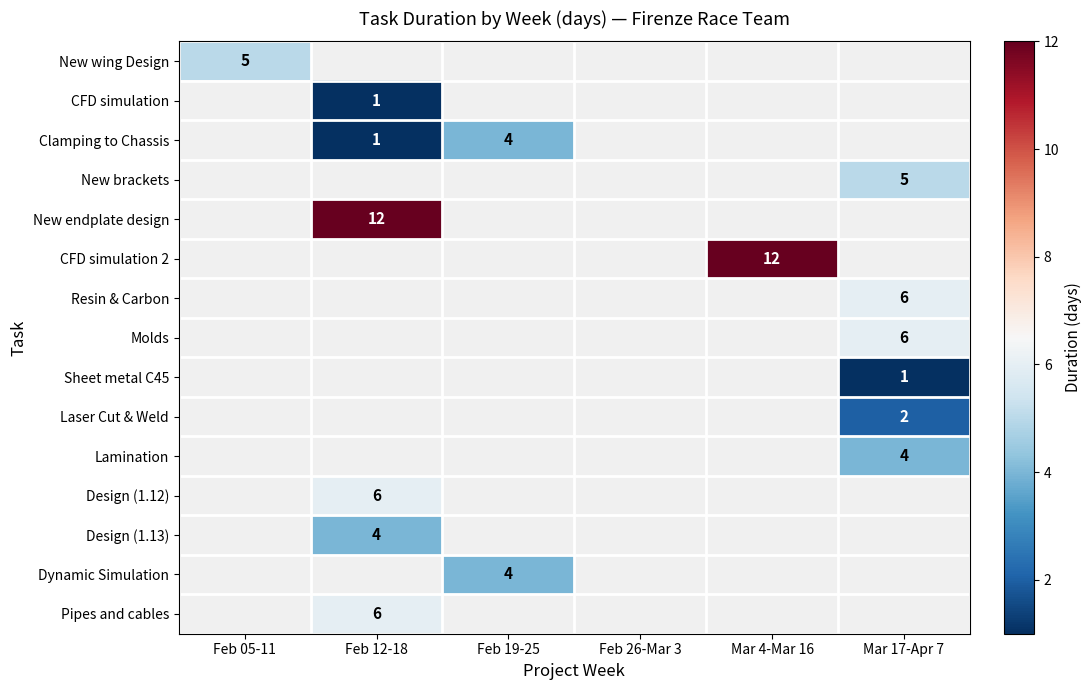

How many distinct data groups are displayed?

15